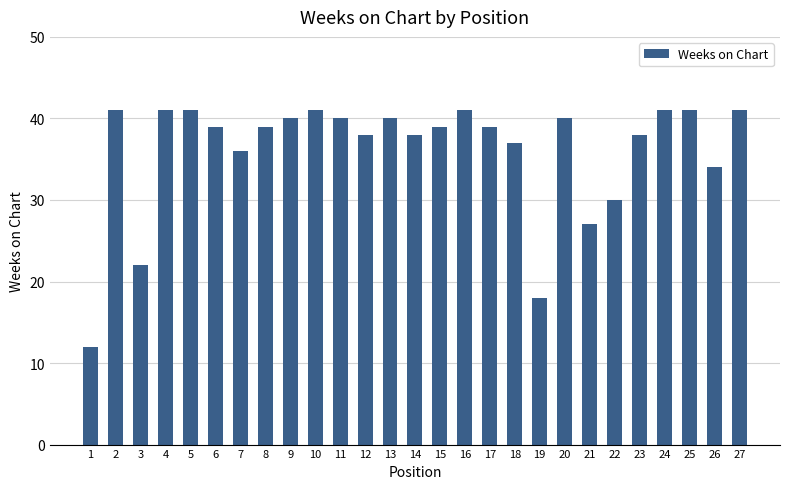

Is it true that the value at 26 is 34?

True